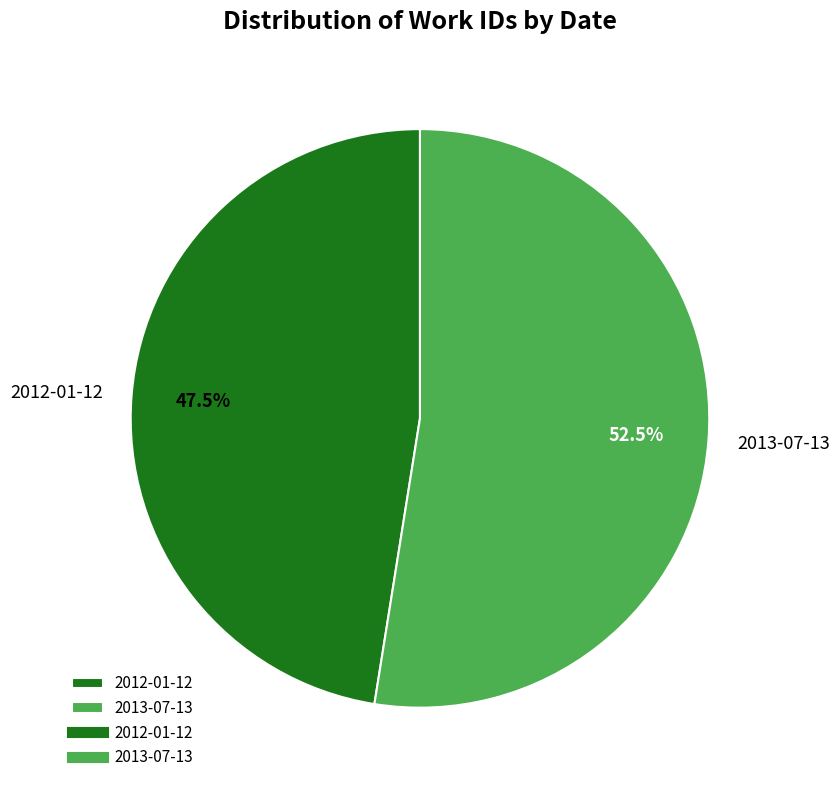

Which has a higher value, 2013-07-13 or 2012-01-12?

2013-07-13